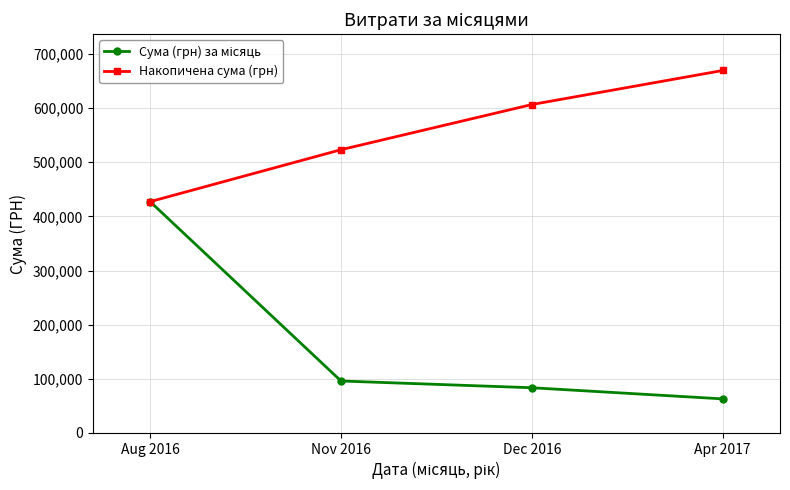

At how many categories does at least one series exceed 370624?

4